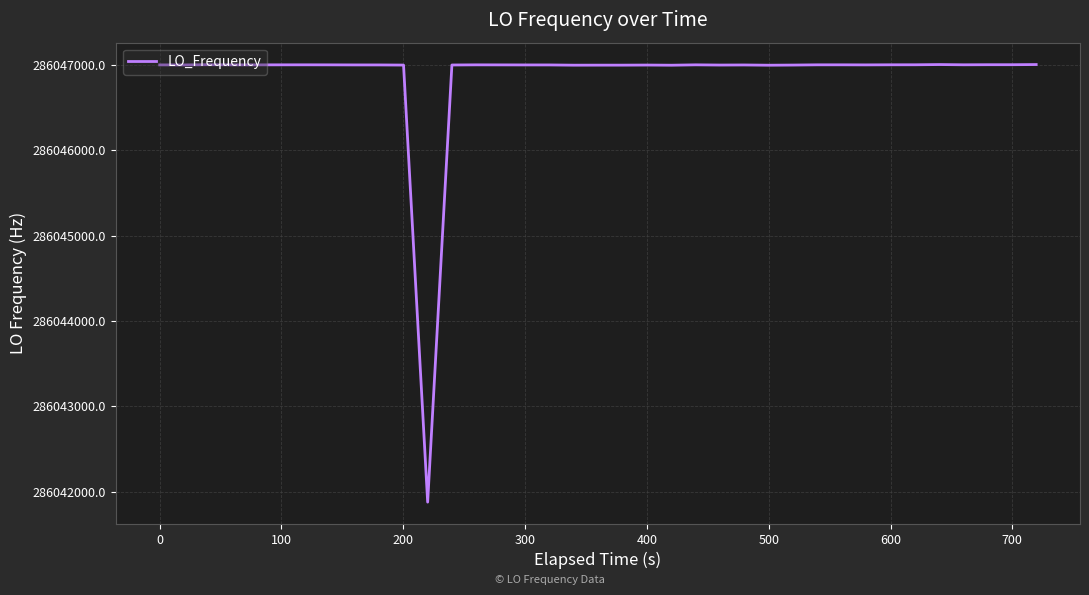

Does the chart have visible grid lines?

Yes